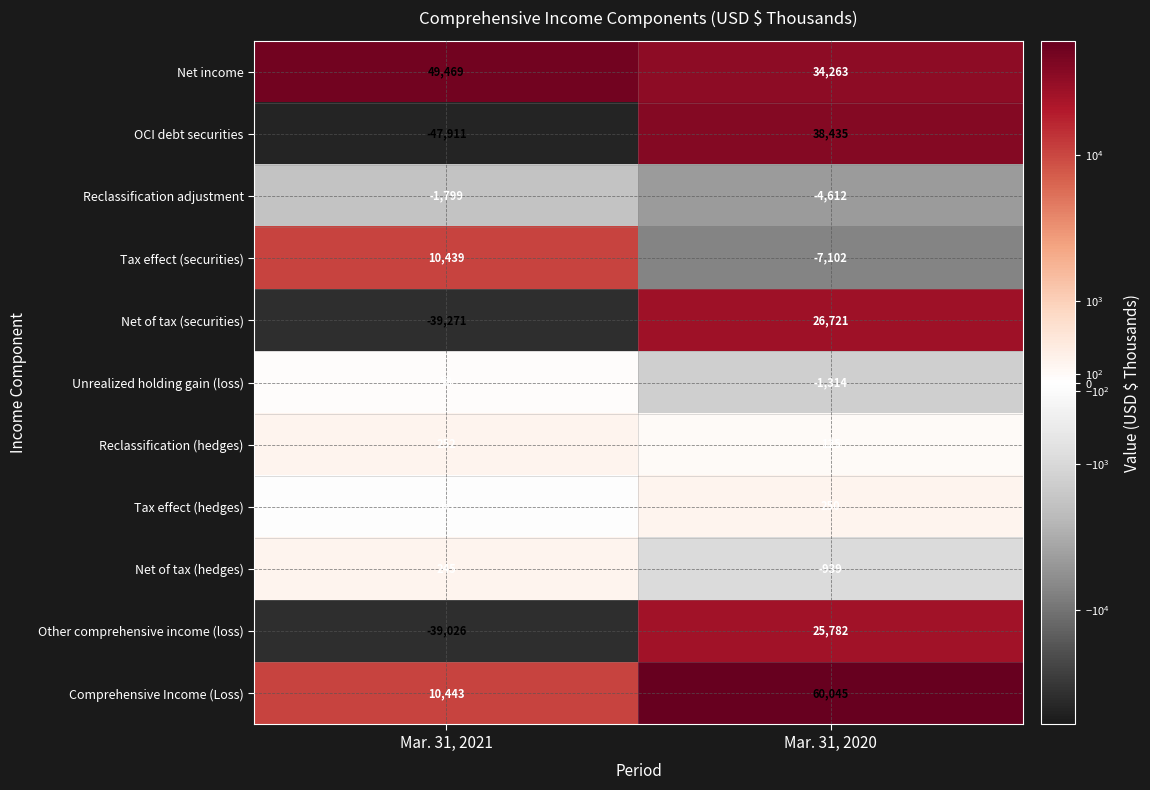

The value of Net of tax (hedges) at Mar. 31, 2021 is 245. True or false?

True